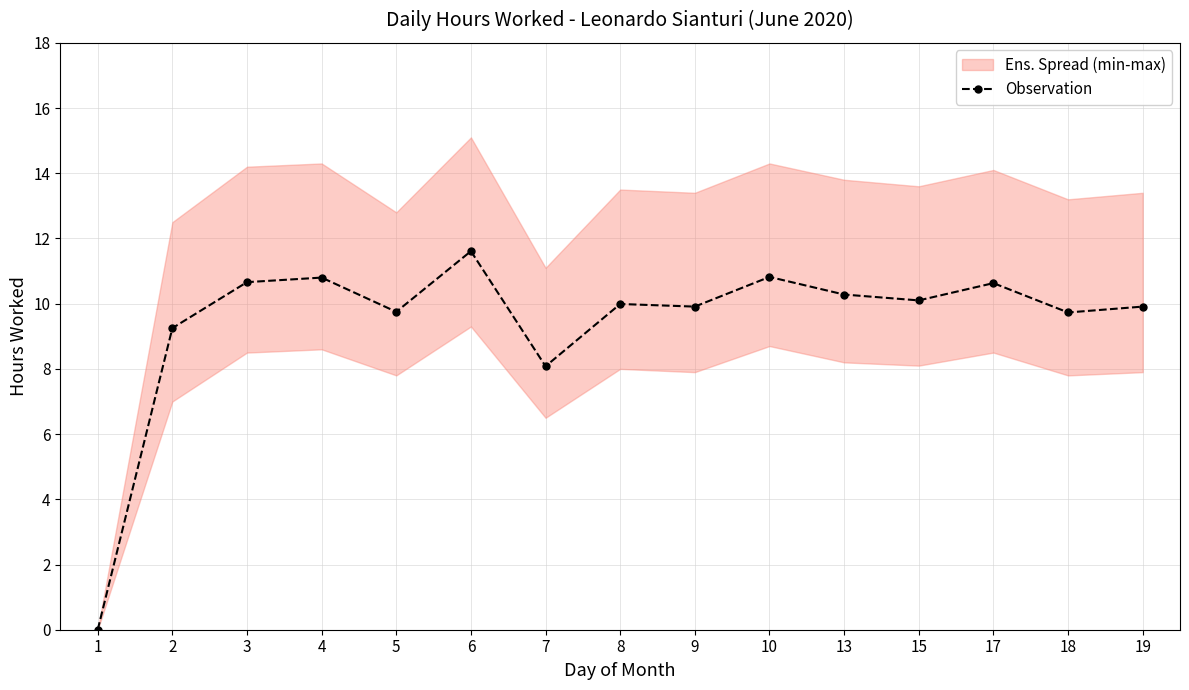

How many points are lower than both their immediate neighbors (excluding endpoints)?

5